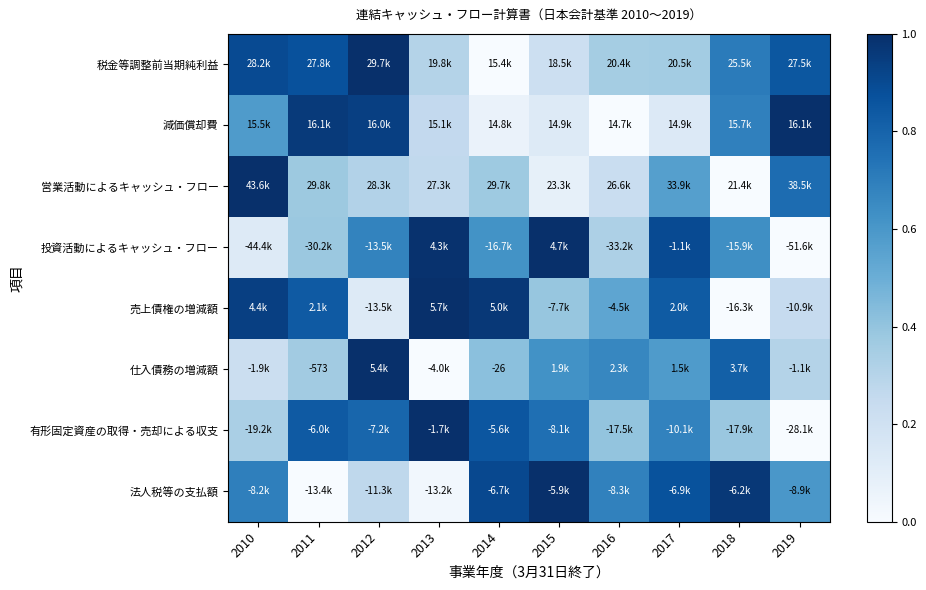

What is the difference between the maximum and minimum values in the 営業活動によるキャッシュ・フロー series?

1.0